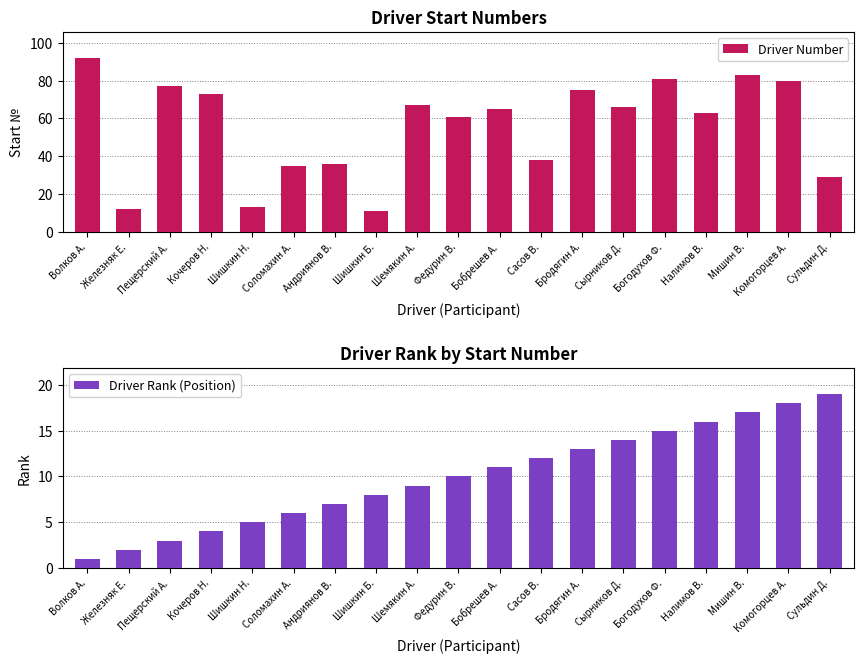

Between Шишкин Н. and Комогорцев А., which is larger?

Комогорцев А.